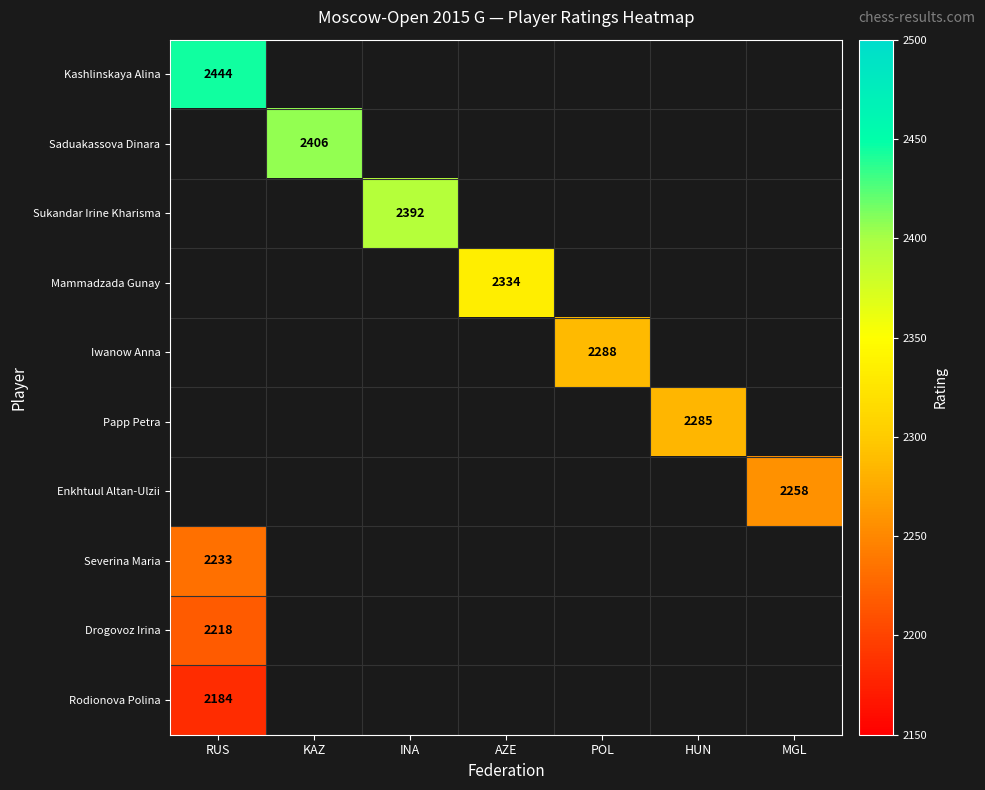

True or false: Papp Petra has a value of 2285 at HUN.

True